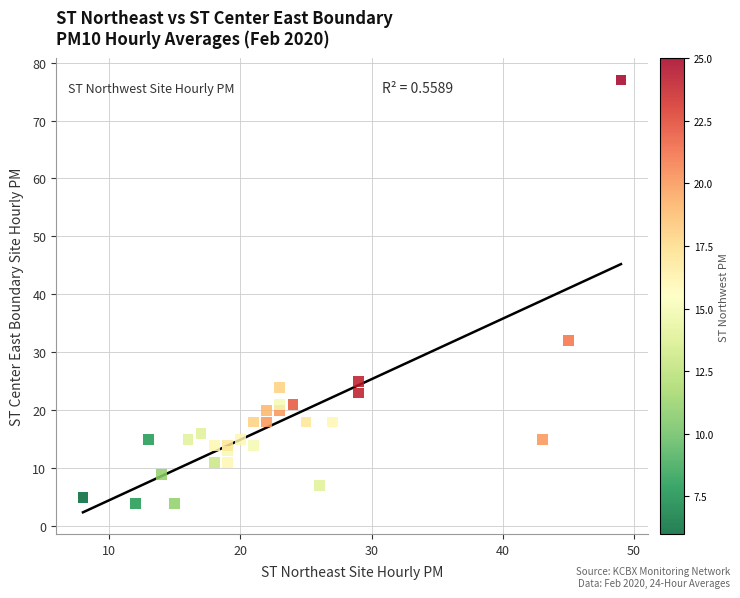

What Y value in the scatter plot is closest to 40?

32